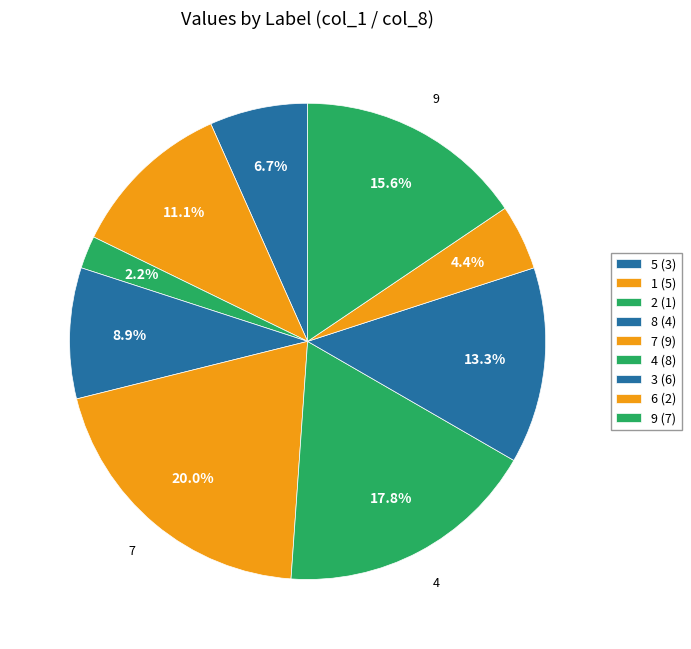

What is the largest slice in the pie chart?

7